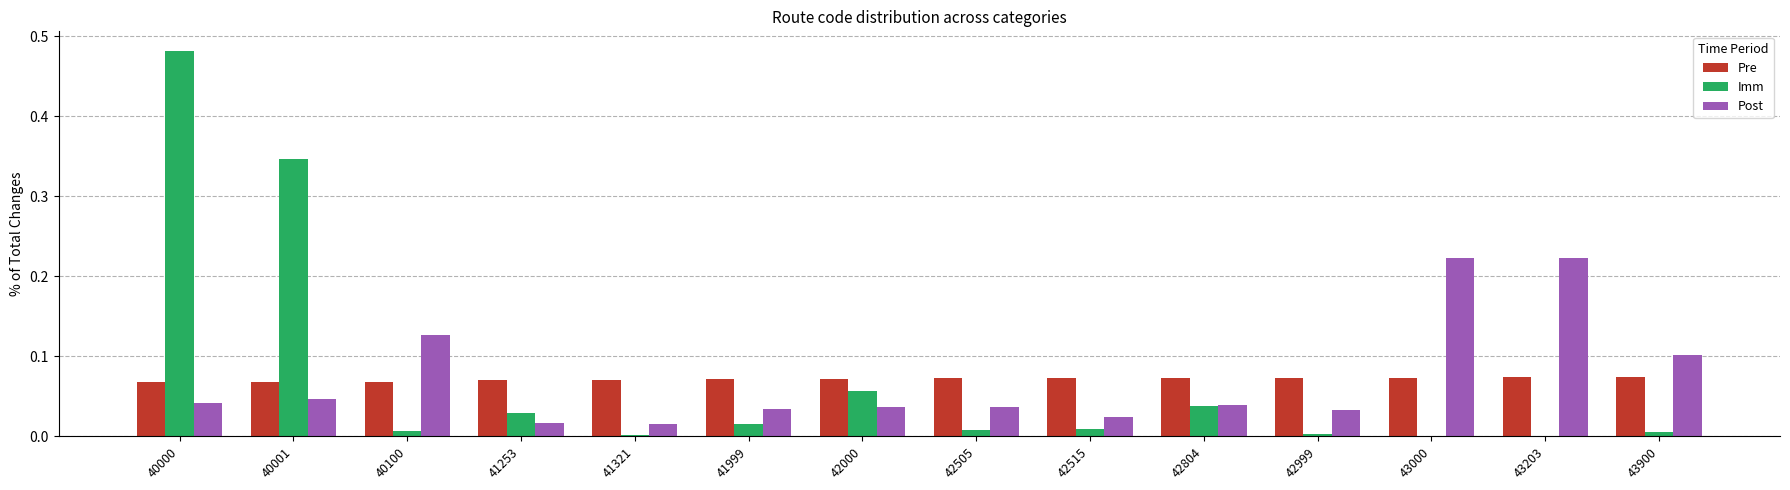

What are all the series names shown in the legend?

Pre, Imm, Post